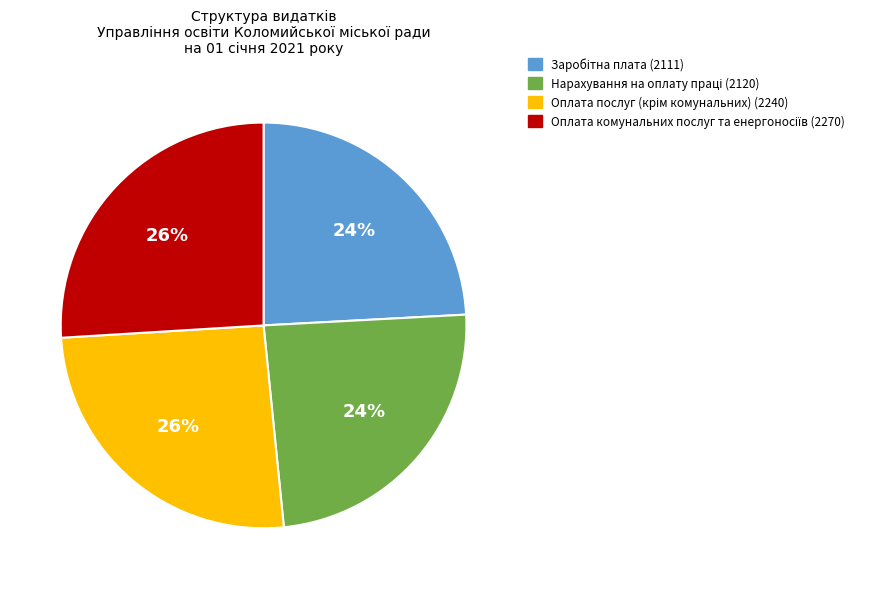

To the nearest percent, what is the average slice percentage?

25%